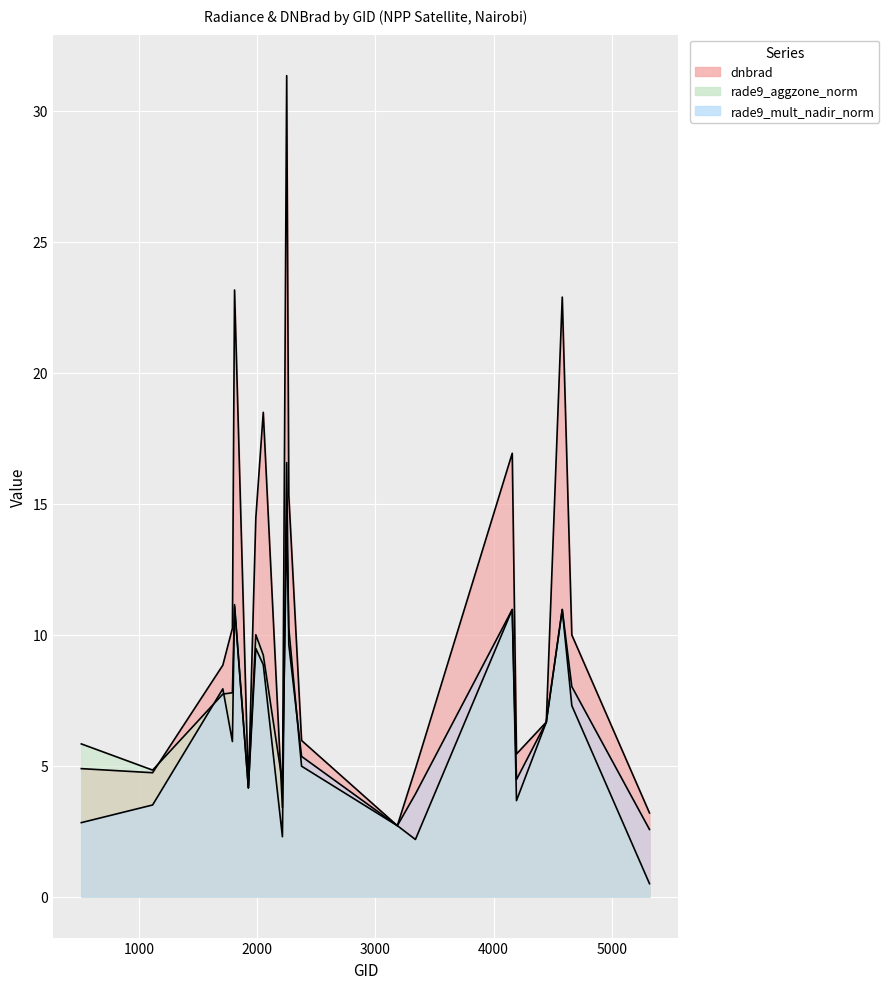

Is it true that rade9_mult_nadir_norm equals 13.0 at 1709?

False